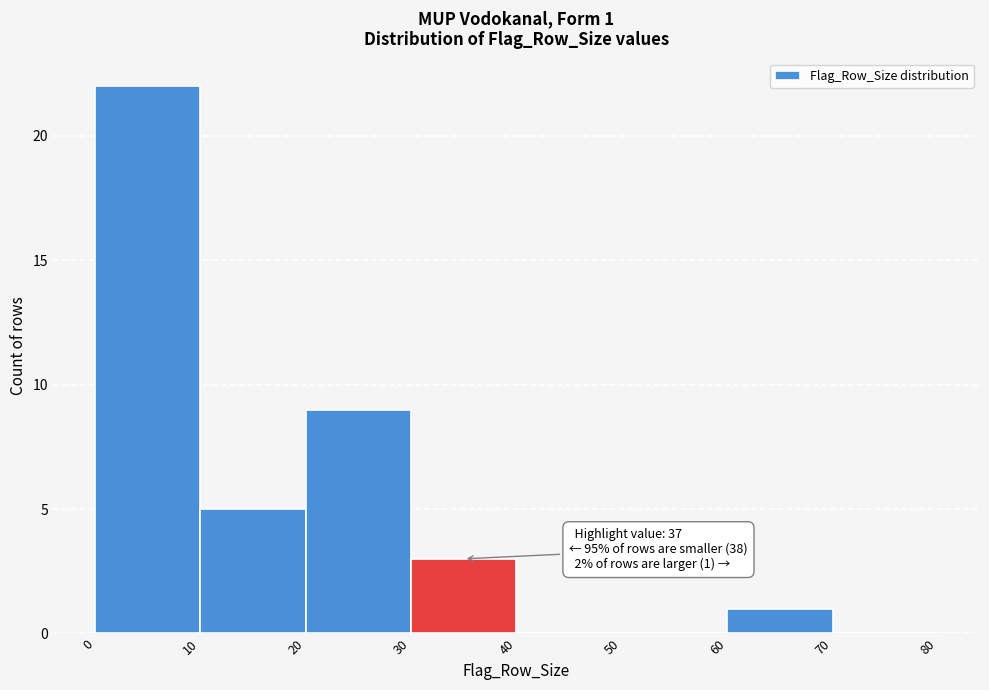

Over which range of the x-axis is the bar tallest?

0 to 10